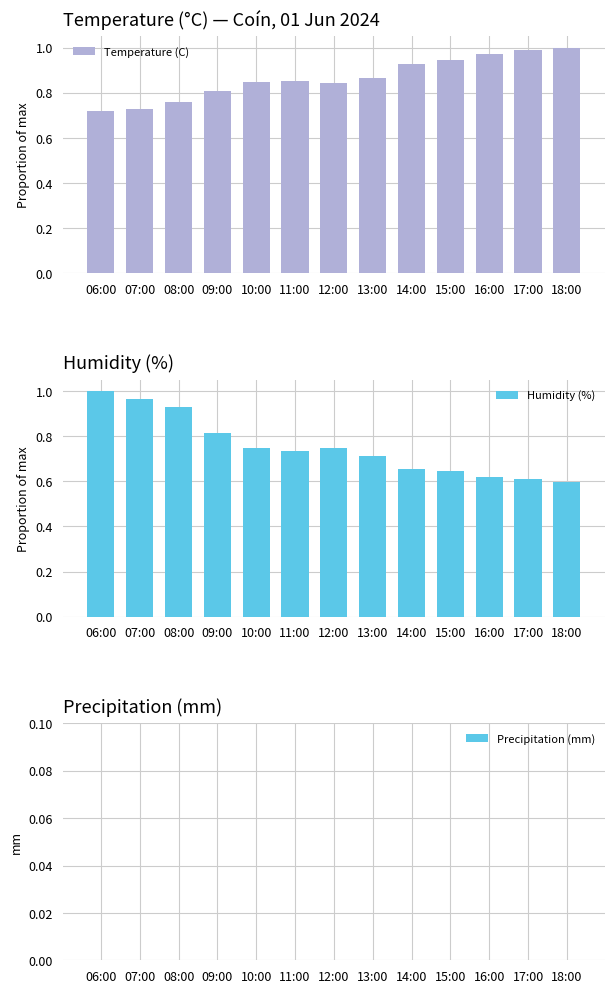

What is the minimum value for Temperature (C)?

0.7